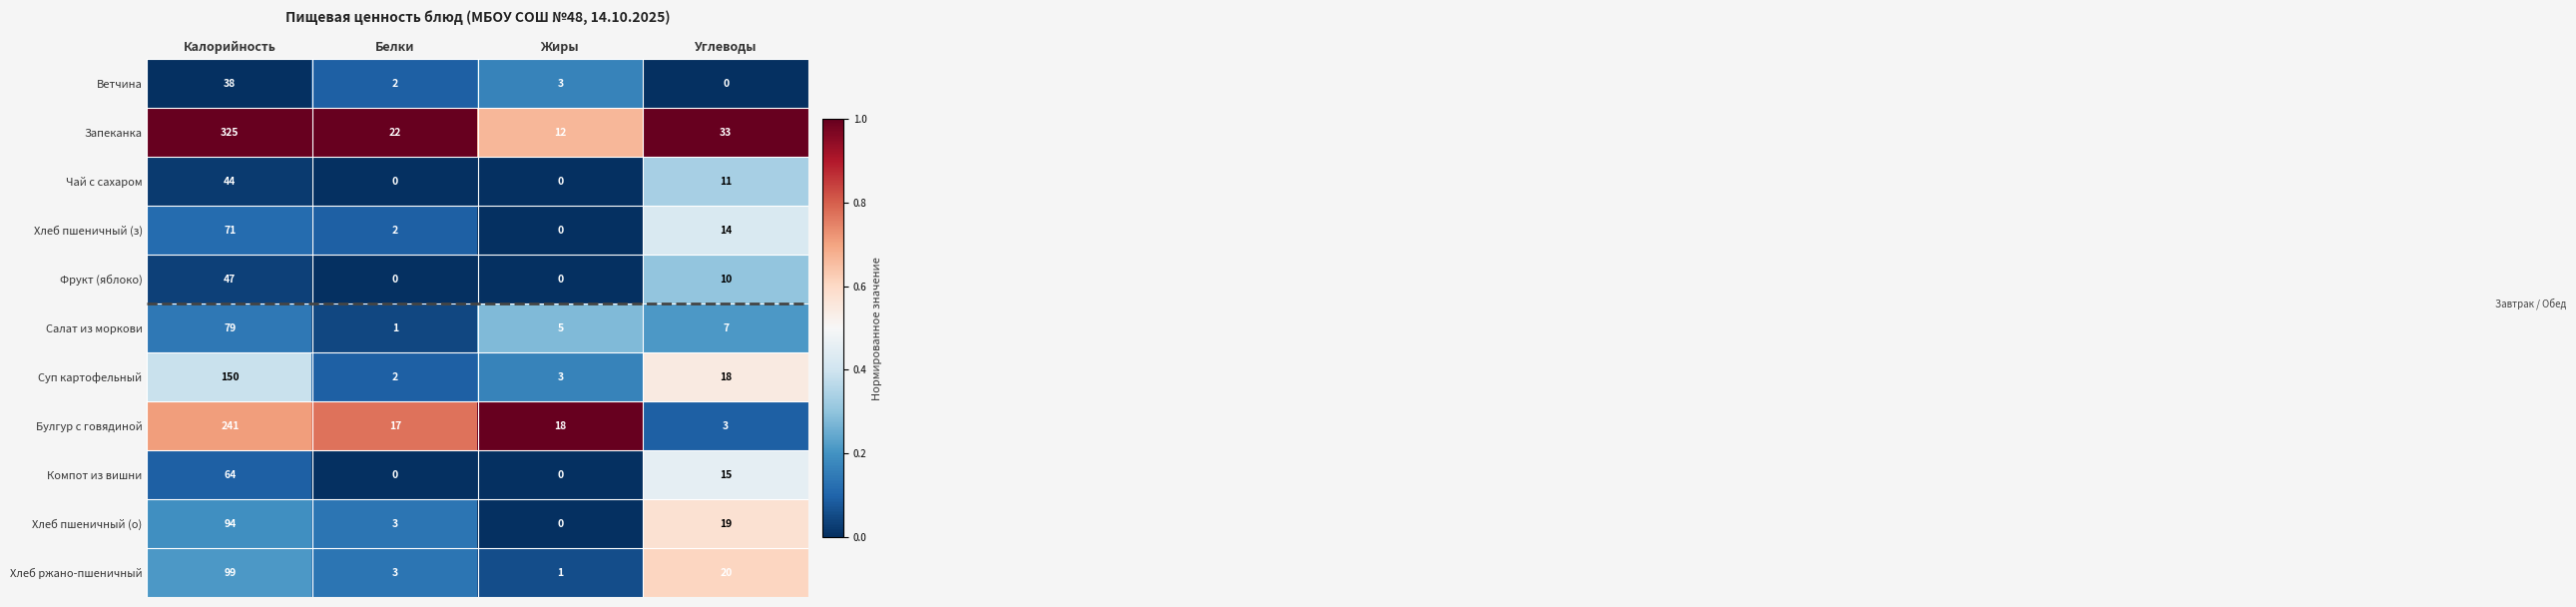

True or false: Ветчина has a value of 1 at Жиры.

False